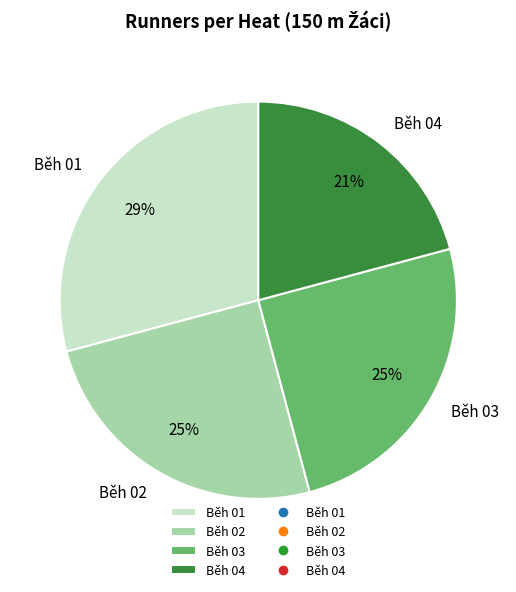

What is the largest slice in the pie chart?

Běh 01